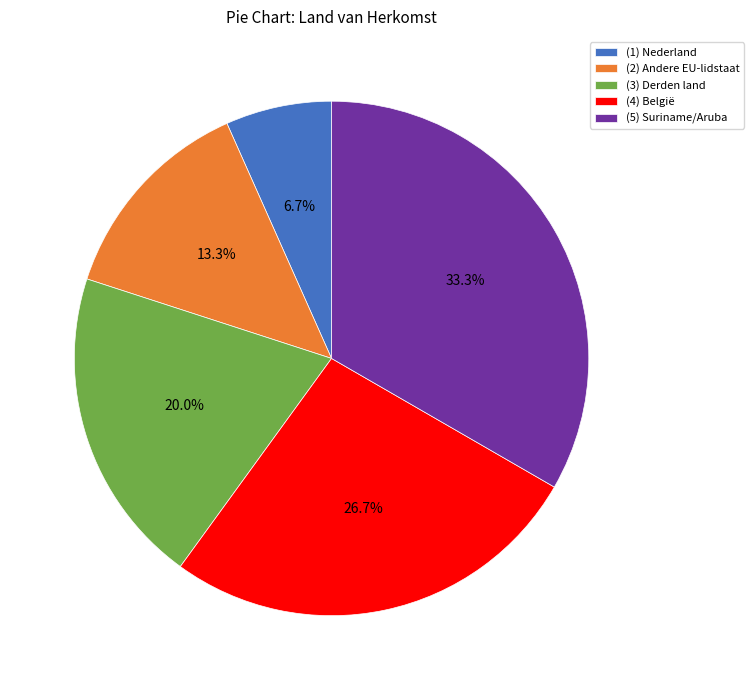

Which category has the smallest portion of the pie?

(1) Nederland